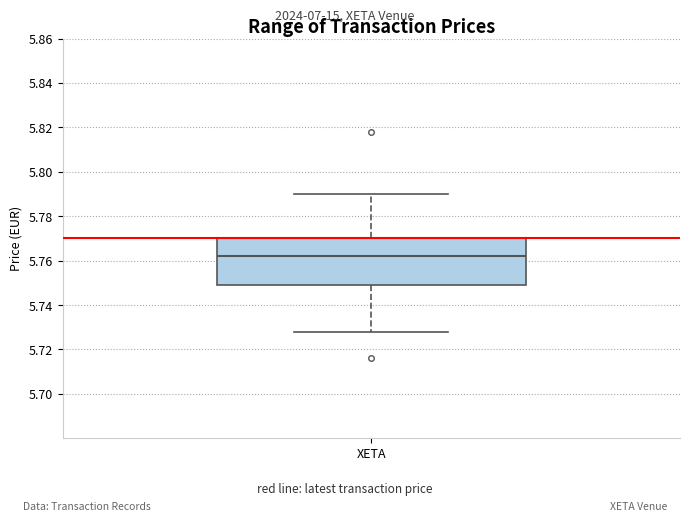

Where does the upper whisker of the box for XETA end on the y-axis? The values are not printed on the chart, so give them approximately, as read against the axis.

5.790